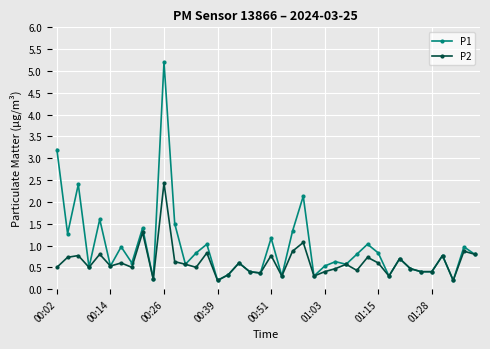

Reading right to left, list all the values displayed in this chart.

P1: 0.8	1.0	0.2	0.8	0.4	0.4	0.5	0.7	0.3	0.8	1.0	0.8	0.6	0.6	0.5	0.3	2.1	1.3	0.3	1.2	0.4	0.4	0.6	0.3	0.2	1.0	0.8	0.6	1.5	5.2	0.2	1.4	0.6	1.0	0.5	1.6	0.5	2.4	1.3	3.2
P2: 0.8	0.9	0.2	0.8	0.4	0.4	0.5	0.7	0.3	0.6	0.7	0.4	0.6	0.5	0.4	0.3	1.1	0.9	0.3	0.8	0.4	0.4	0.6	0.3	0.2	0.8	0.5	0.6	0.6	2.4	0.2	1.3	0.5	0.6	0.5	0.8	0.5	0.8	0.7	0.5